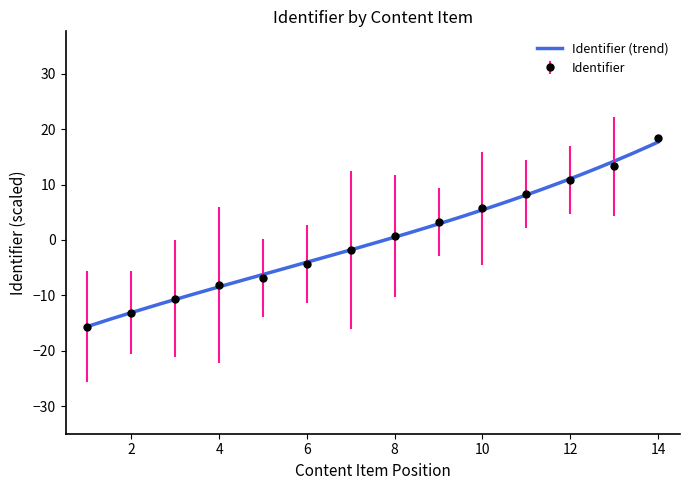

How many values are below zero?

7